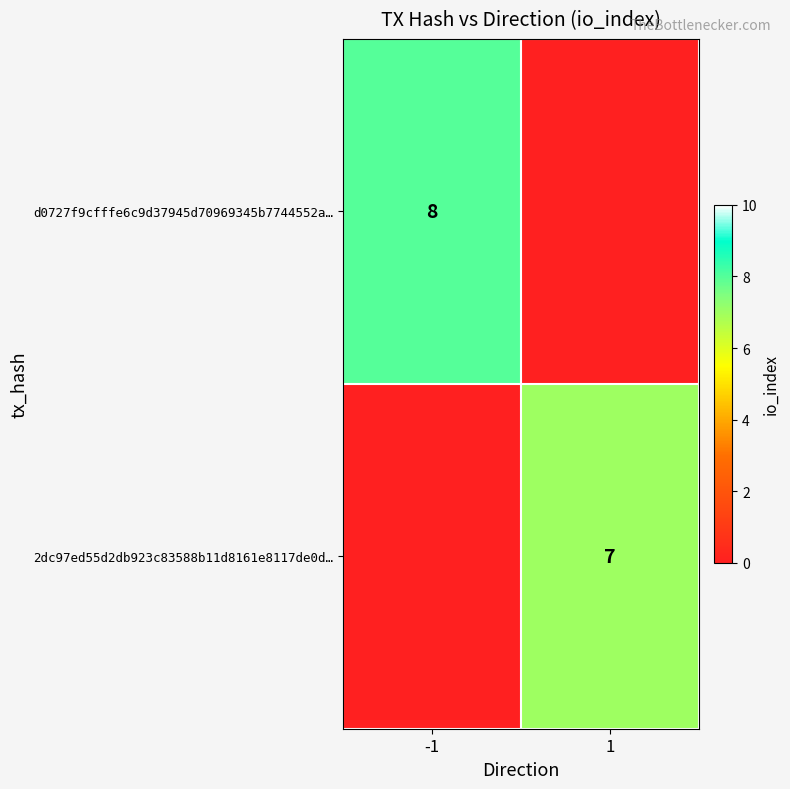

Is it true that d0727f9cfffe6c9d37945d70969345b7744552a… equals 12 at -1?

False